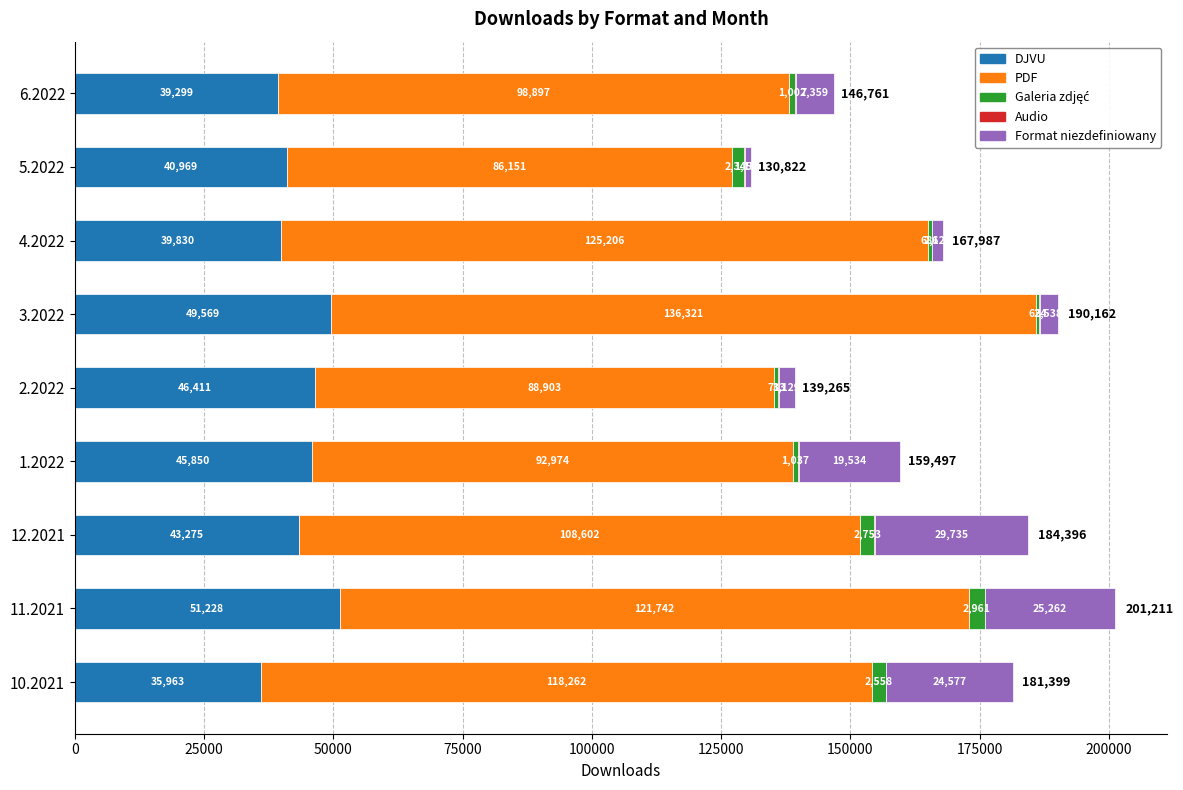

At which category is the sum across all series the highest?

11.2021